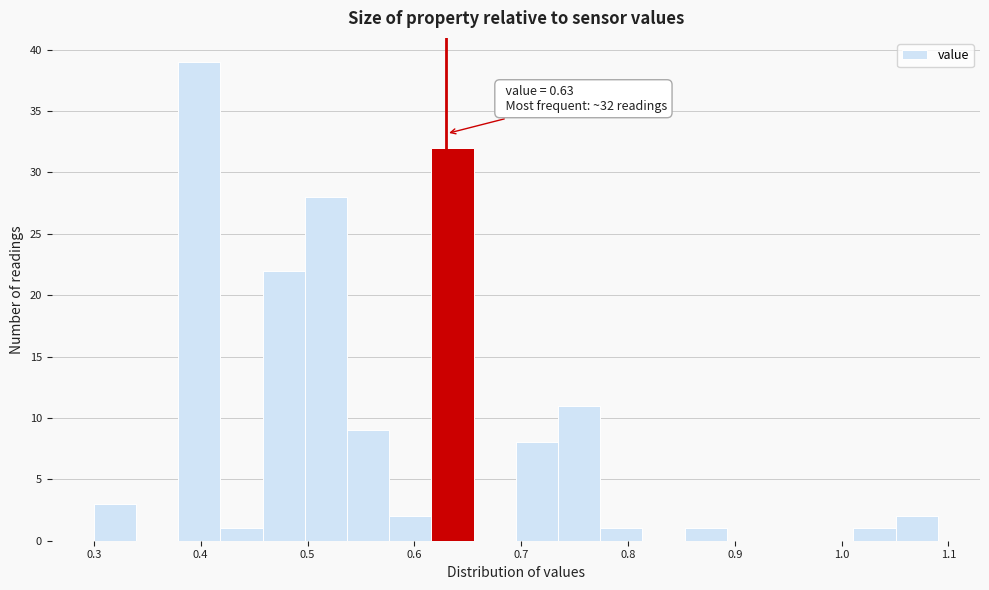

Around what value on the x-axis is the tallest bar? Give the approximate position of its centre, as read against the axis.

0.40